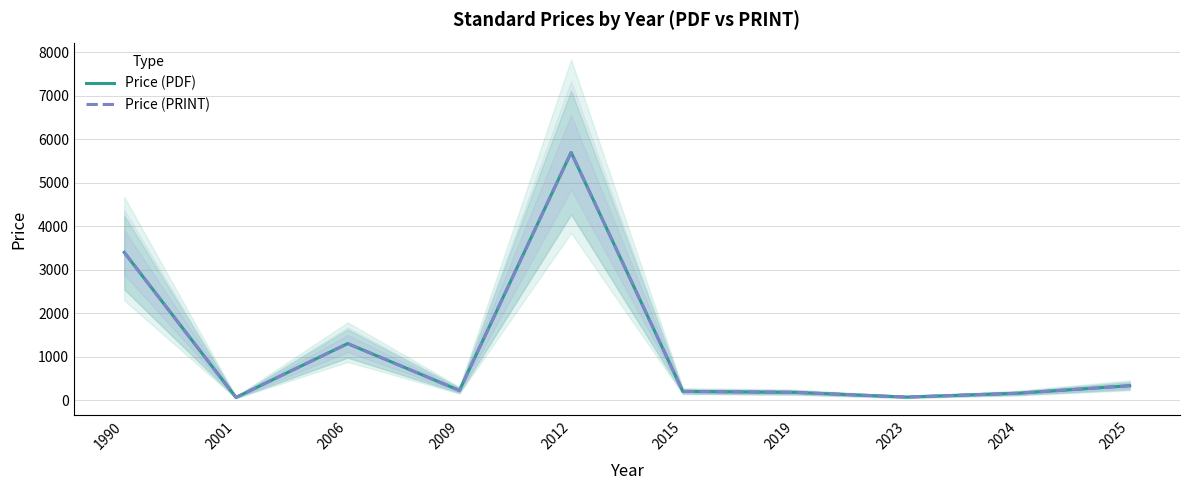

What is the value of the Price (PRINT) point at the 9th from the left?

157.3